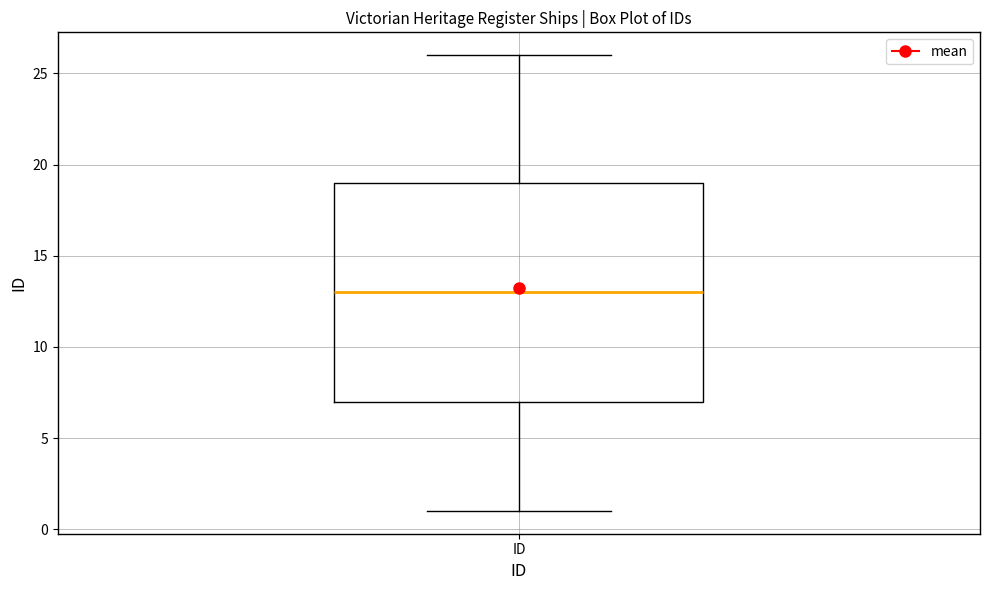

Transcribe this box plot: give where the median line is, the range the box spans, and where the two whiskers end, as read against the y-axis. The values are not printed on the chart, so give them approximately, as read against the axis.

median 13, box 7 to 19, whiskers 1 to 26